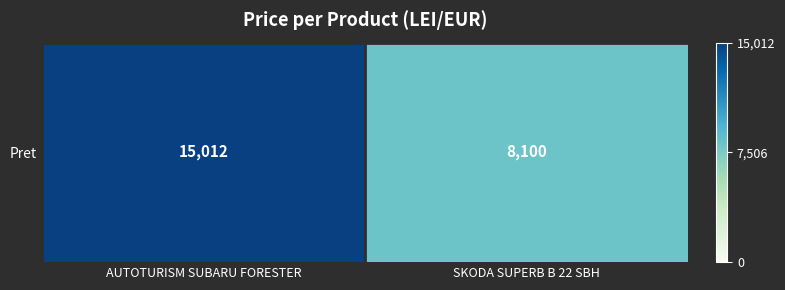

Rank the categories by value from lowest to highest.

SKODA SUPERB B 22 SBH, AUTOTURISM SUBARU FORESTER